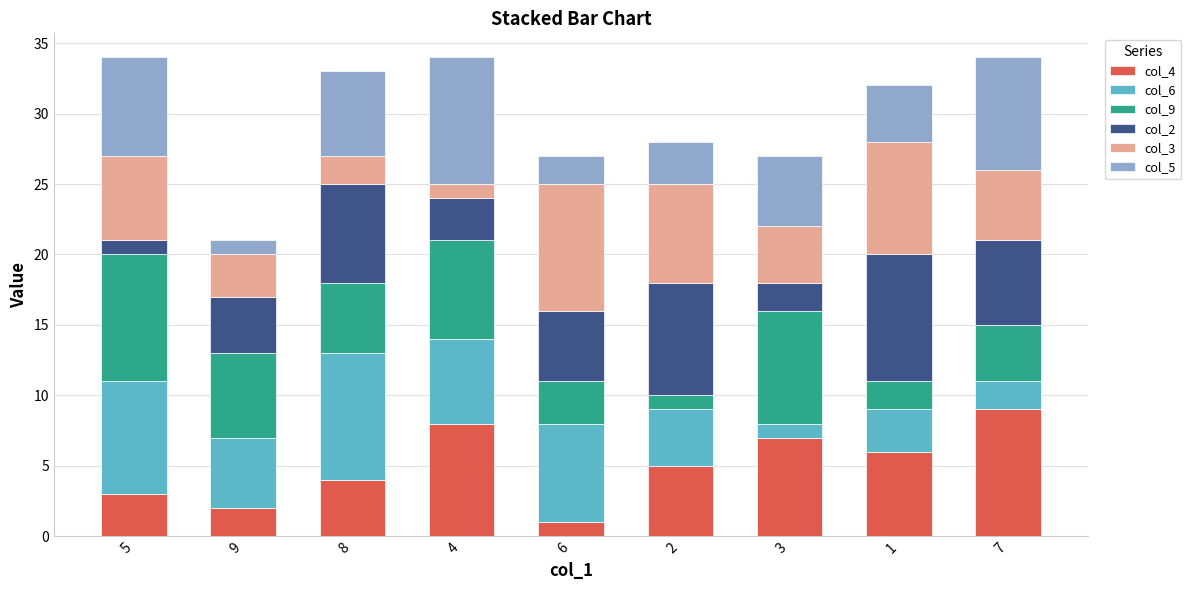

The col_4 series shows 9 at 7. True or false?

True